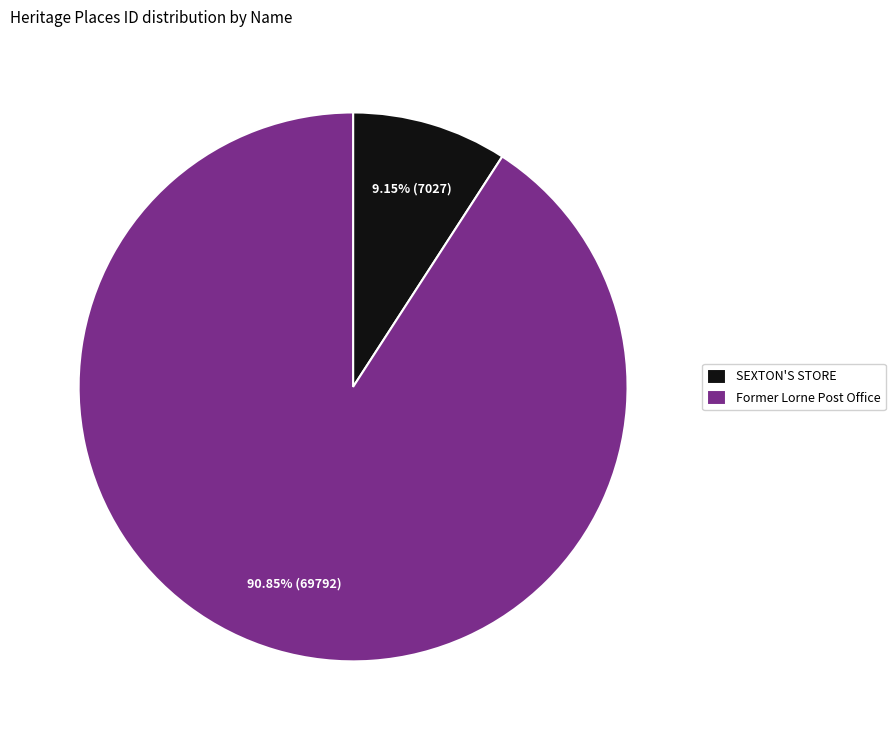

The SEXTON'S STORE slice represents 18% of the pie. True or false?

False